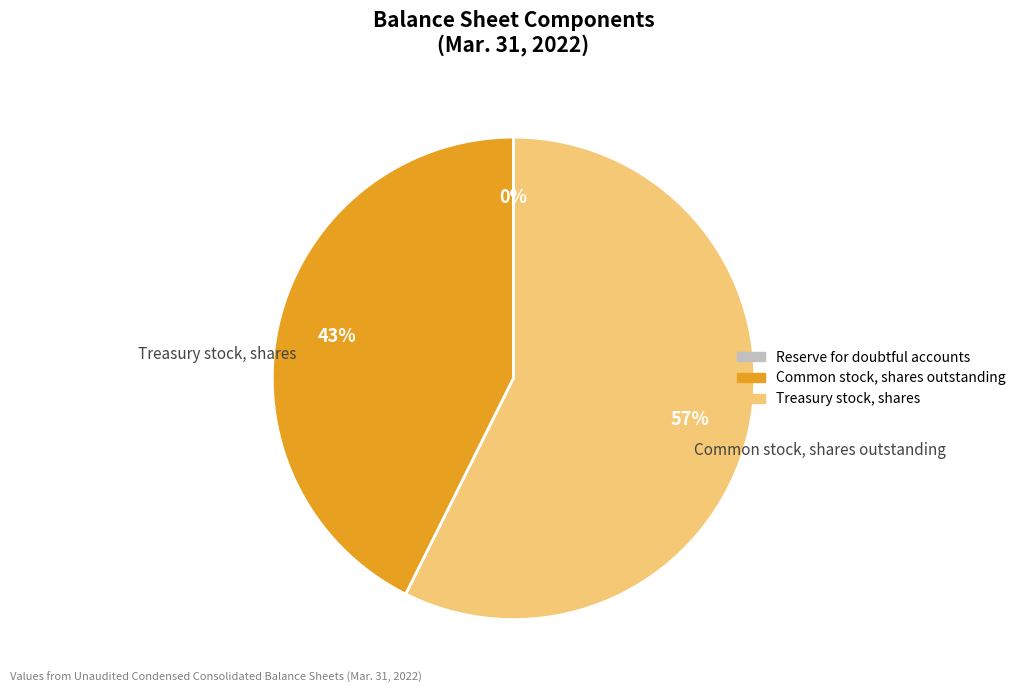

True or false: Treasury stock, shares accounts for 72% of the total.

False